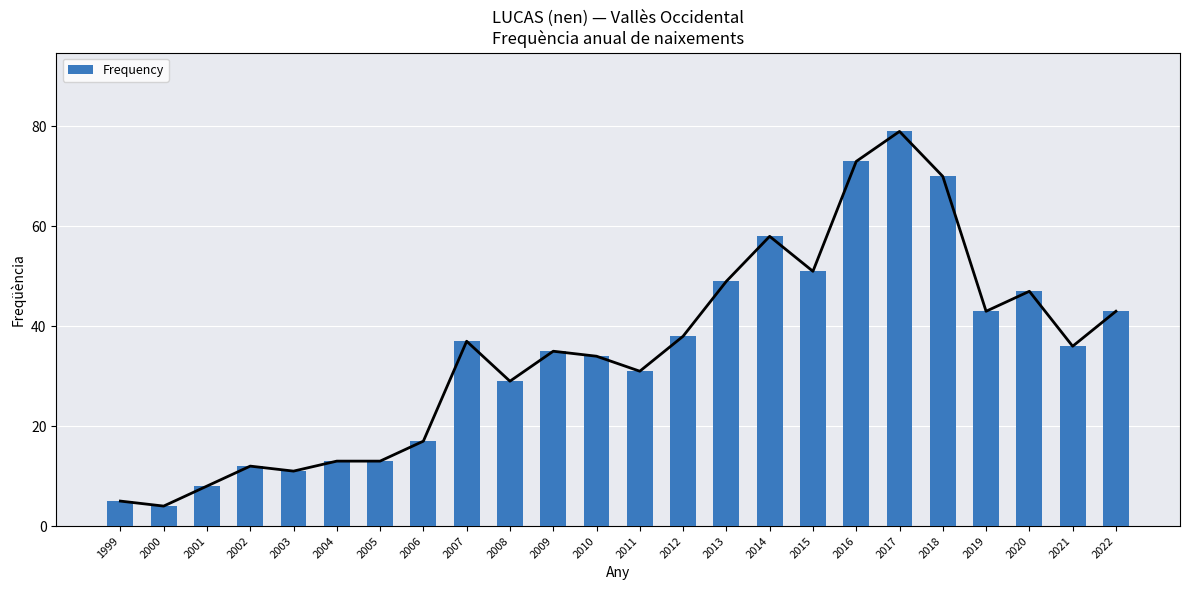

What is the change in value from 2008 to 2020?

+18